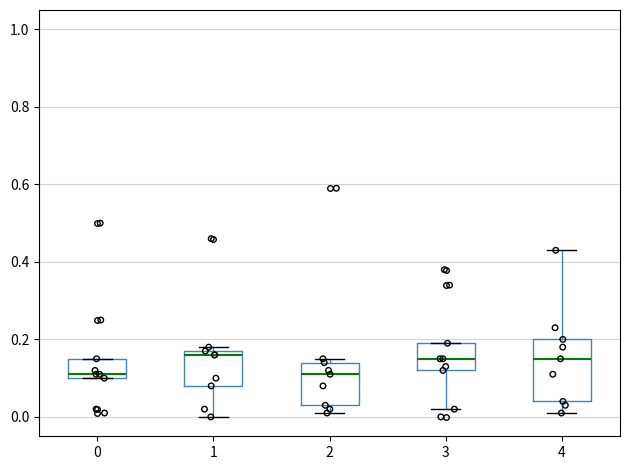

Where is the lower edge of the box at x = 0 on the y-axis? The values are not printed on the chart, so give them approximately, as read against the axis.

0.10